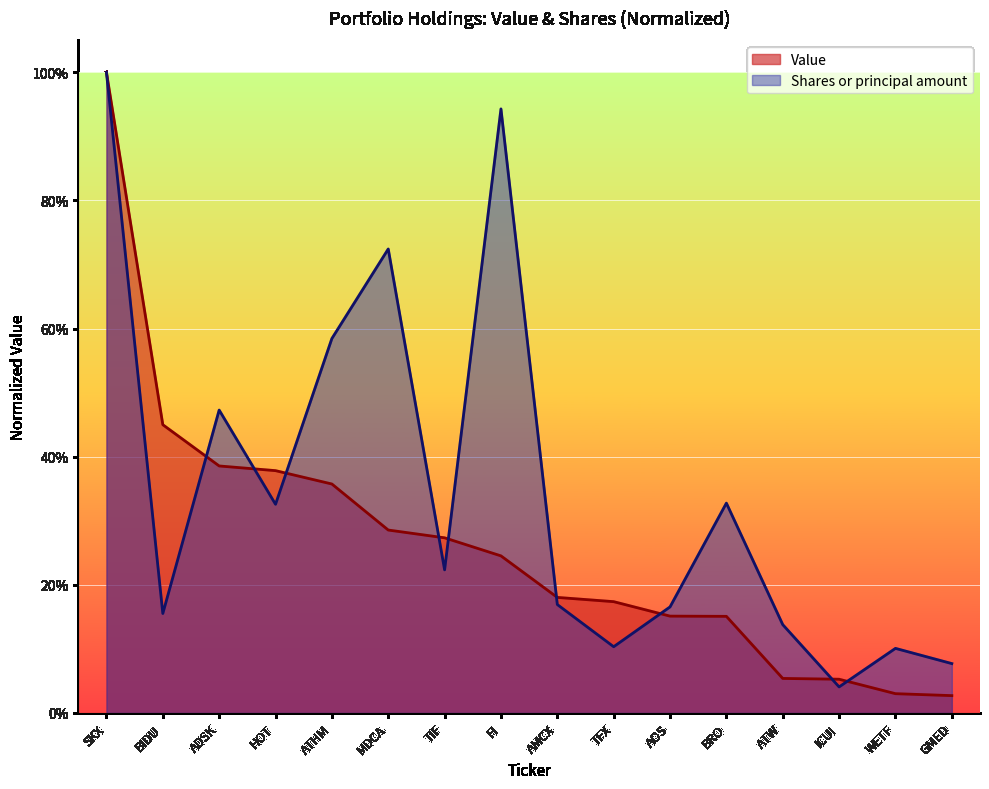

What value does the Shares or principal amount series have at ATW?

0.1